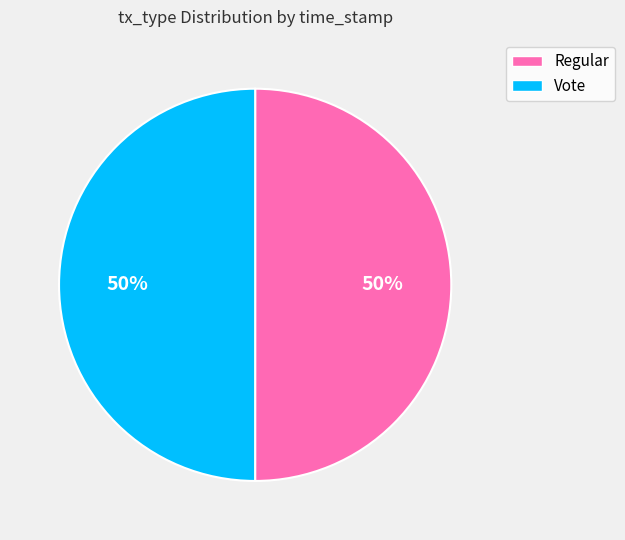

To the nearest percent, what percentage of the pie is Vote?

50%